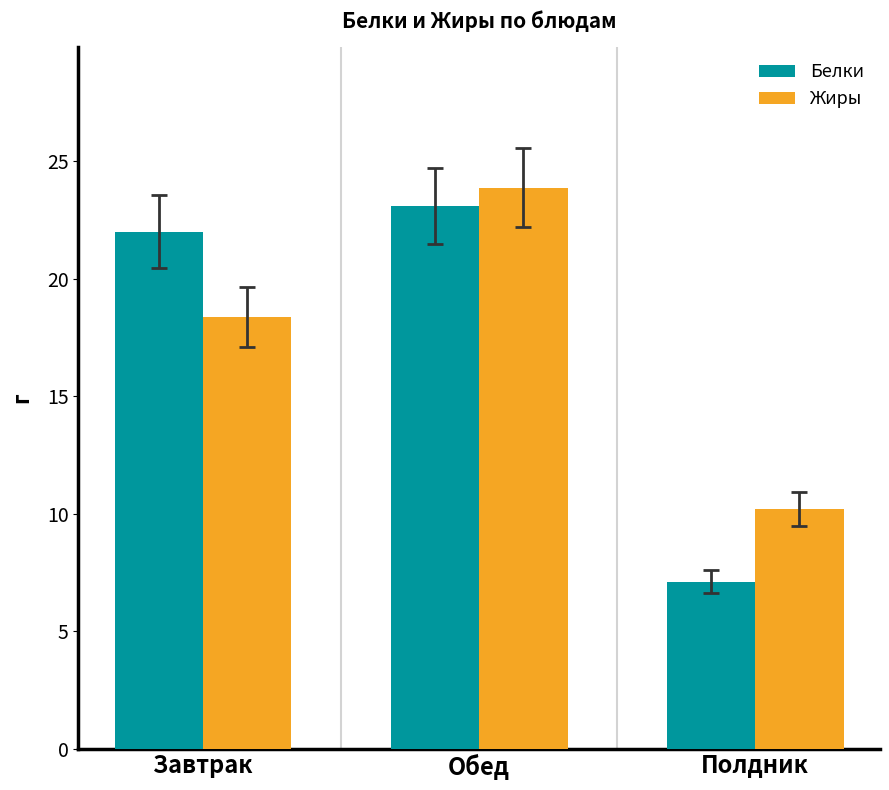

What value does the Жиры series have at Завтрак?

18.4